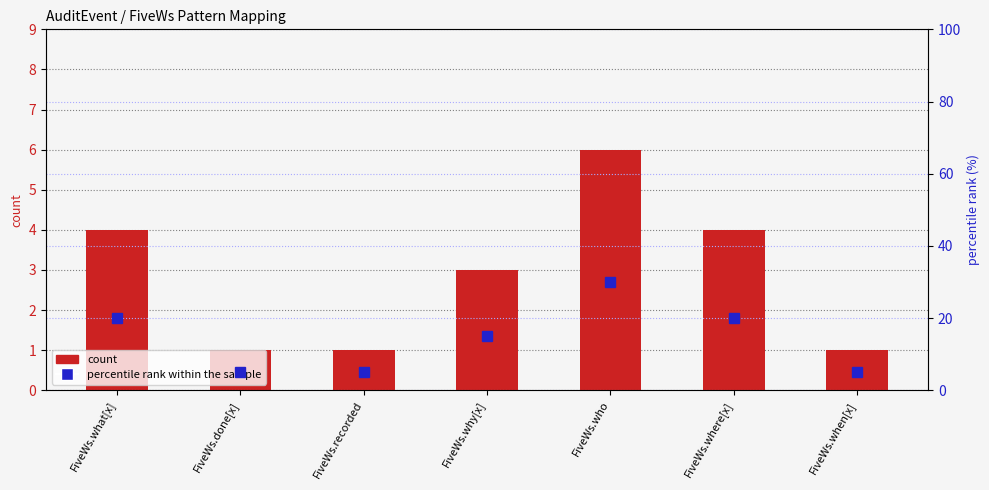

The value of count at FiveWs.recorded is 1. True or false?

True